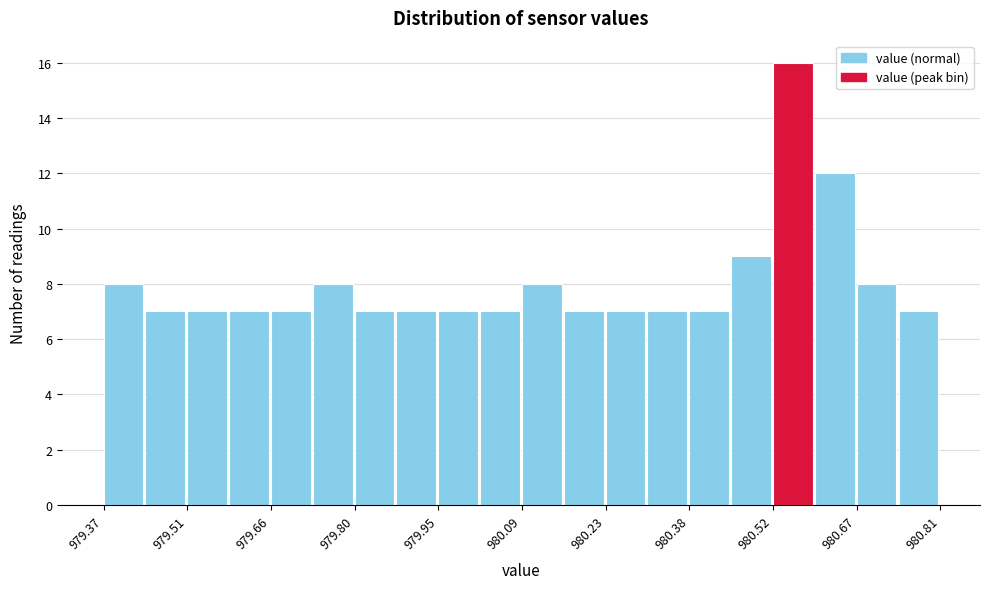

Read against the x-axis, roughly where is the centre of the tallest bar?

980.56